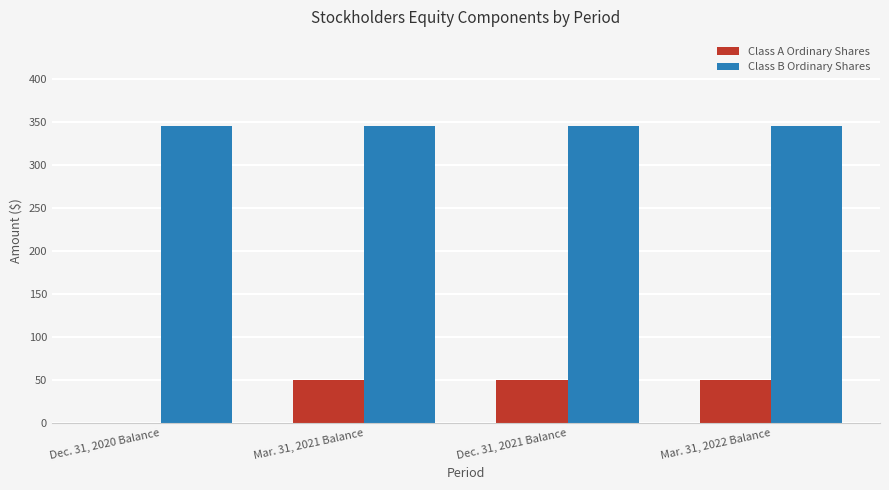

Reading left to right, list all the values displayed in this chart.

Class A Ordinary Shares: Dec. 31, 2020 Balance=0	Mar. 31, 2021 Balance=50	Dec. 31, 2021 Balance=50	Mar. 31, 2022 Balance=50
Class B Ordinary Shares: Dec. 31, 2020 Balance=345	Mar. 31, 2021 Balance=345	Dec. 31, 2021 Balance=345	Mar. 31, 2022 Balance=345